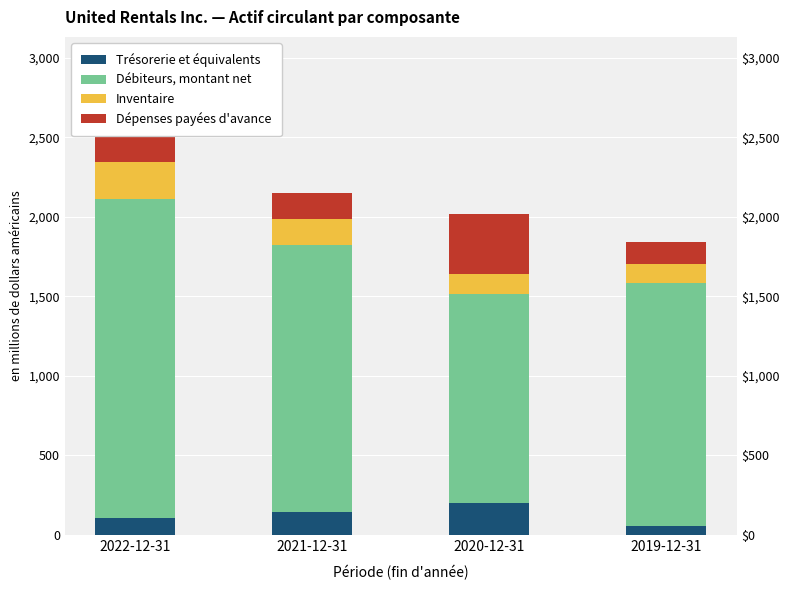

What is the maximum value for Inventaire?

232